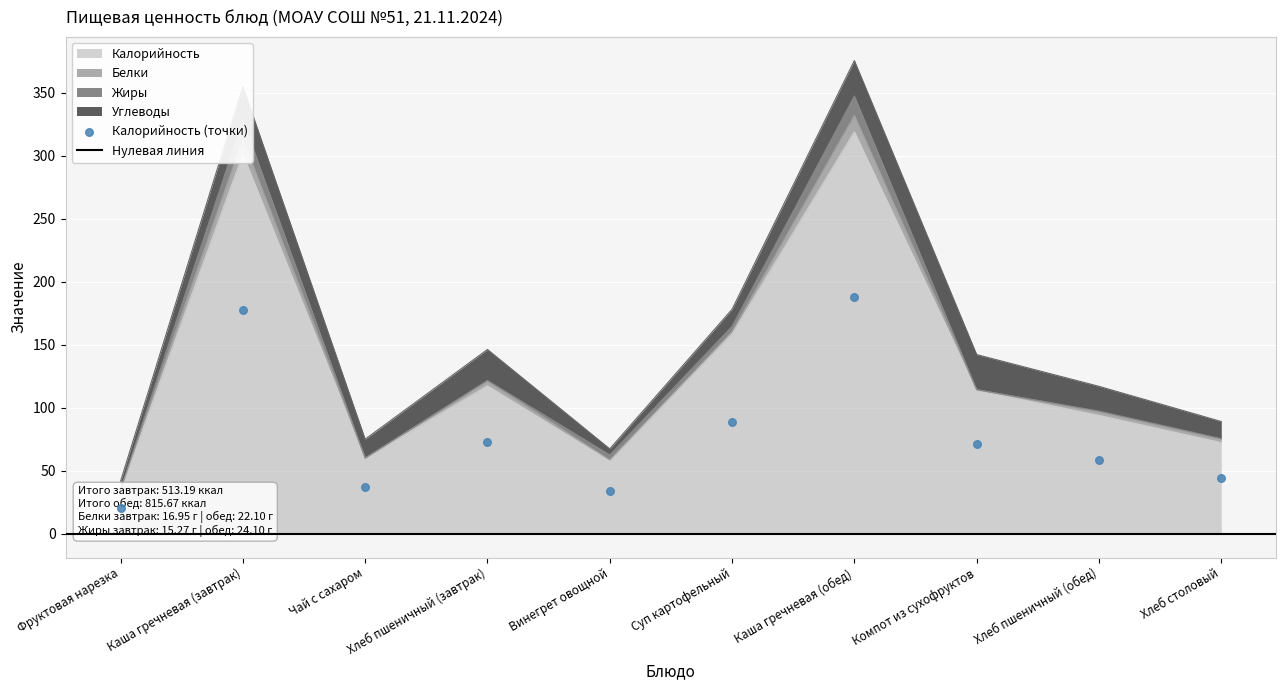

At which category is the sum across all series the highest?

Каша гречневая (обед)